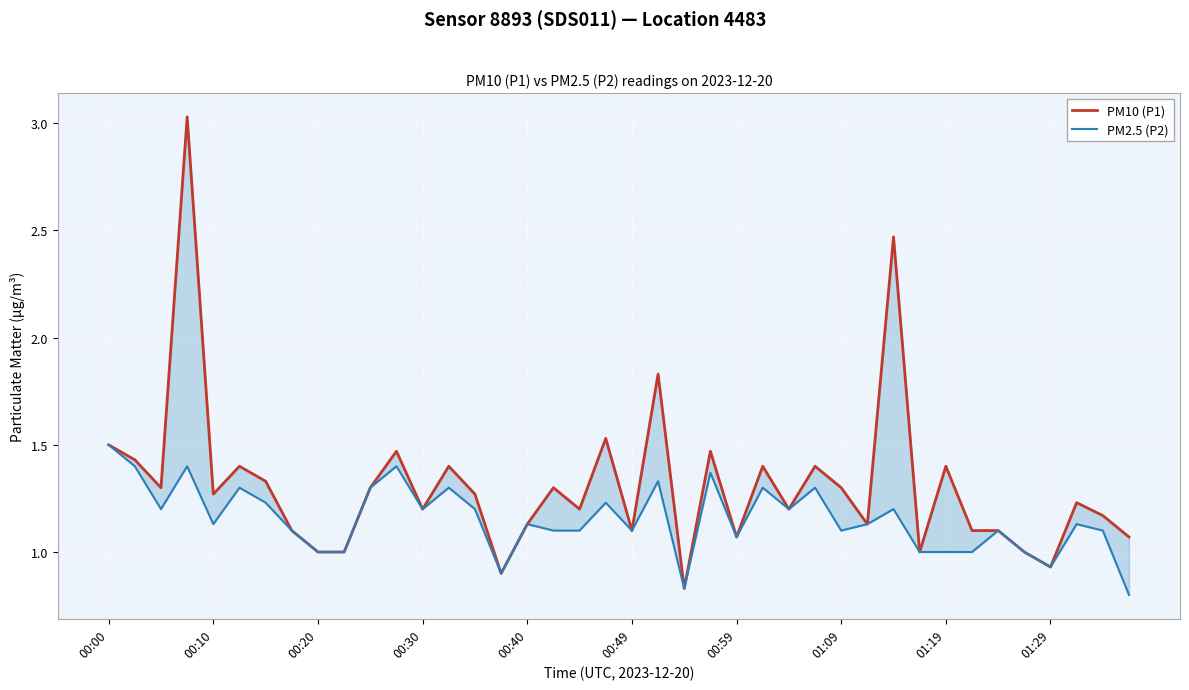

What is the value of the PM2.5 (P2) point at the 22nd from the left?

1.3